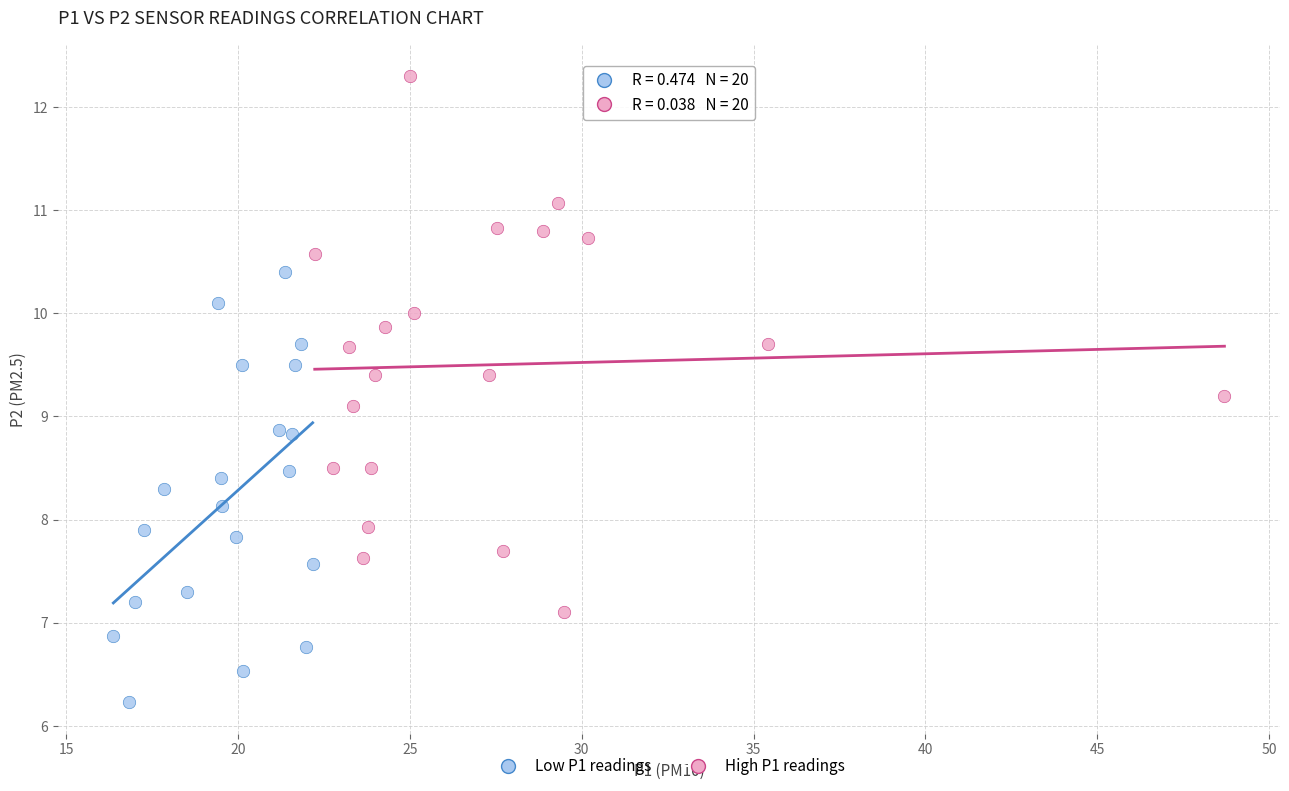

Which series has the largest Y range (max minus min)?

High P1 readings